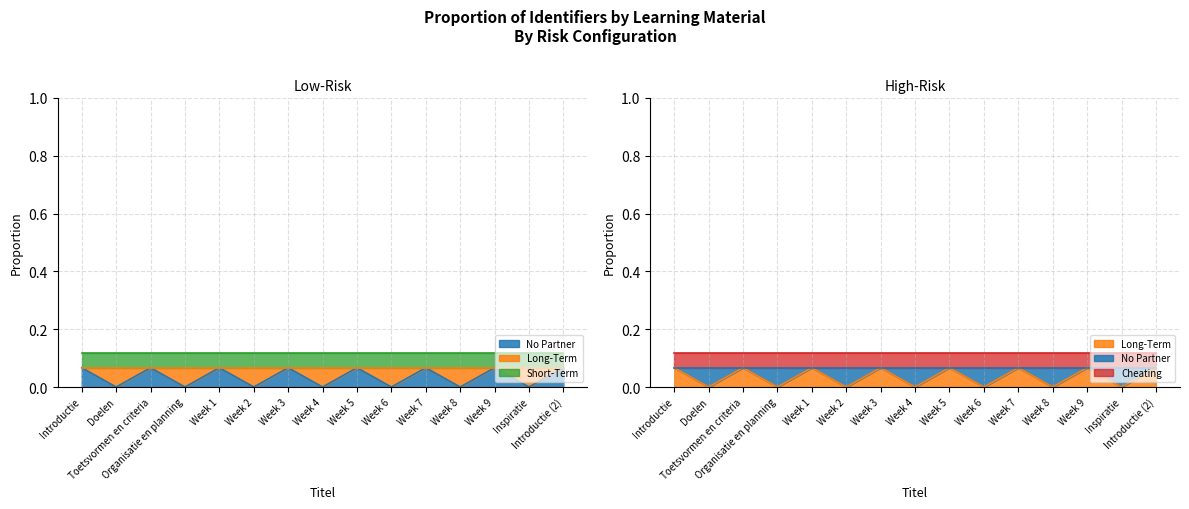

Reading left to right, what are all the values shown in this chart?

Introductie=0.1	Doelen=0.1	Toetsvormen en criteria=0.1	Organisatie en planning=0.1	Week 1=0.1	Week 2=0.1	Week 3=0.1	Week 4=0.1	Week 5=0.1	Week 6=0.1	Week 7=0.1	Week 8=0.1	Week 9=0.1	Inspiratie=0.1	Introductie (2)=0.1